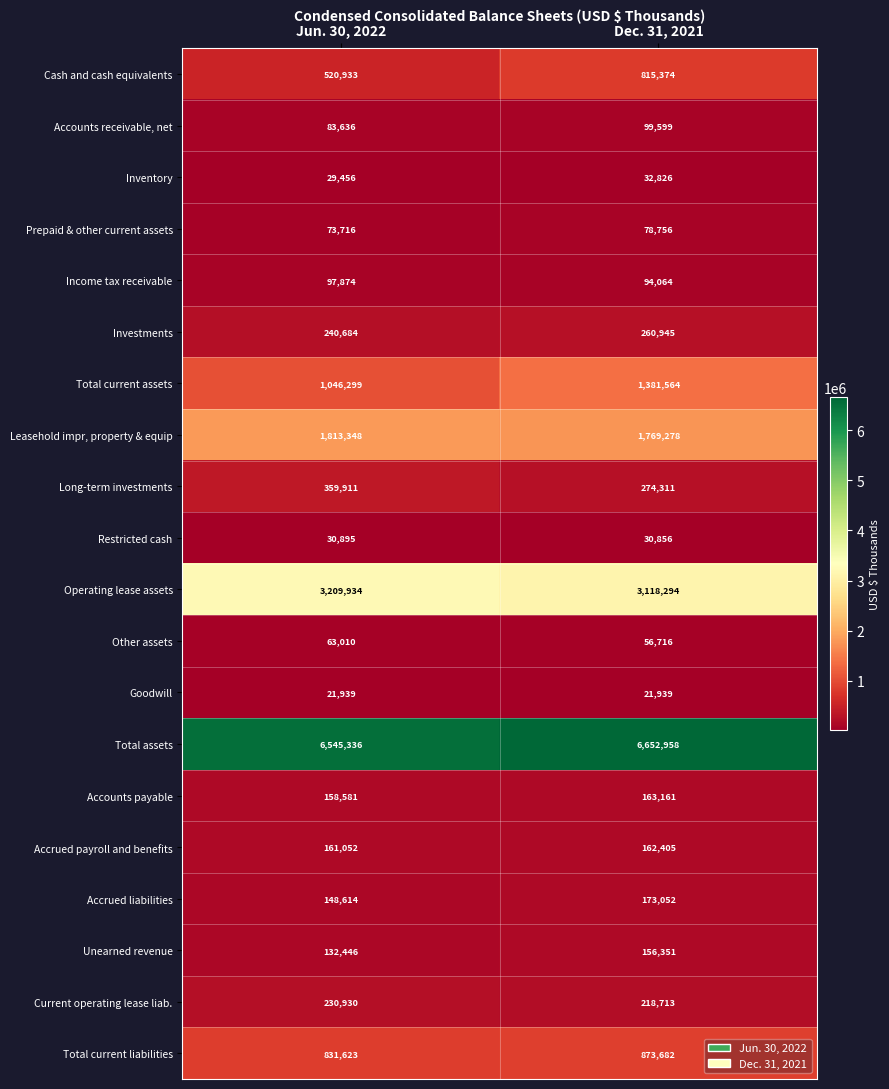

What is the total value across all series at Jun. 30, 2022?

15800217